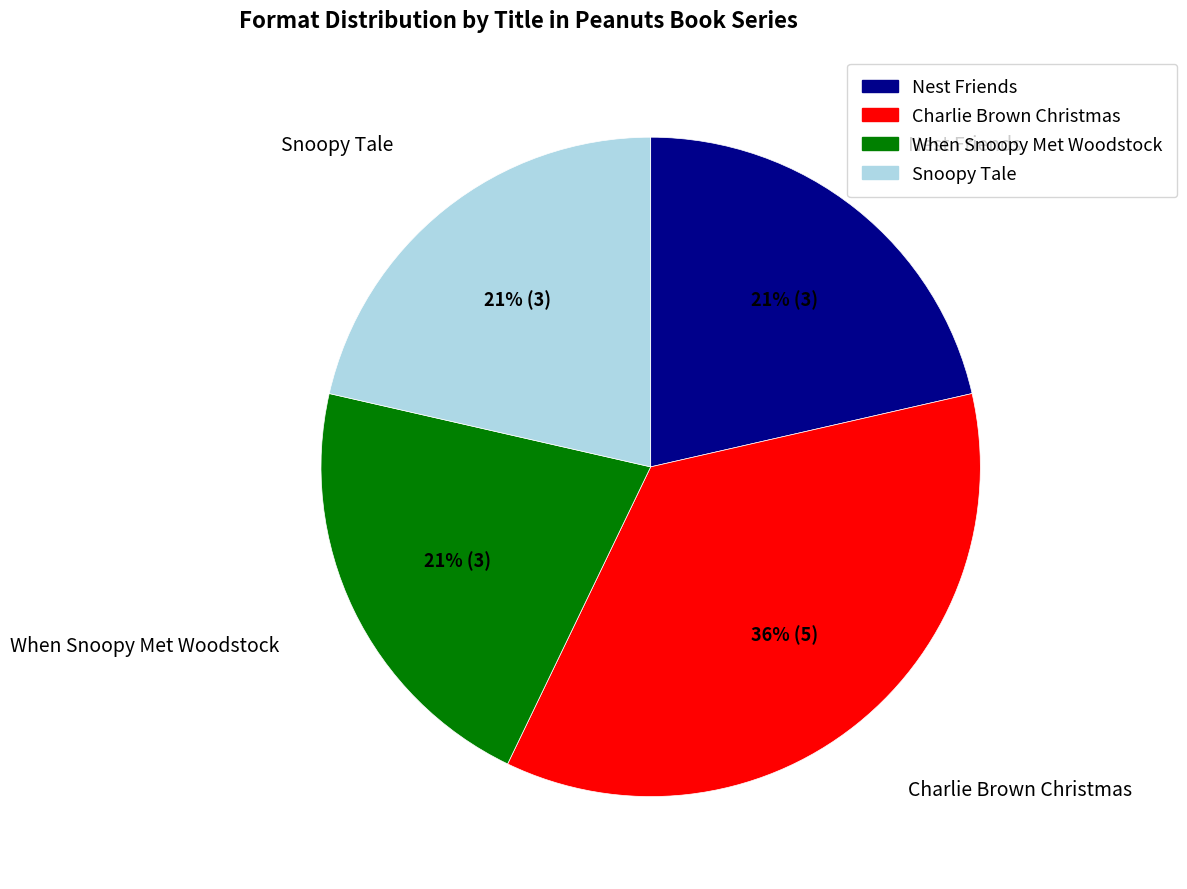

What is the largest slice in the pie chart?

Charlie Brown Christmas